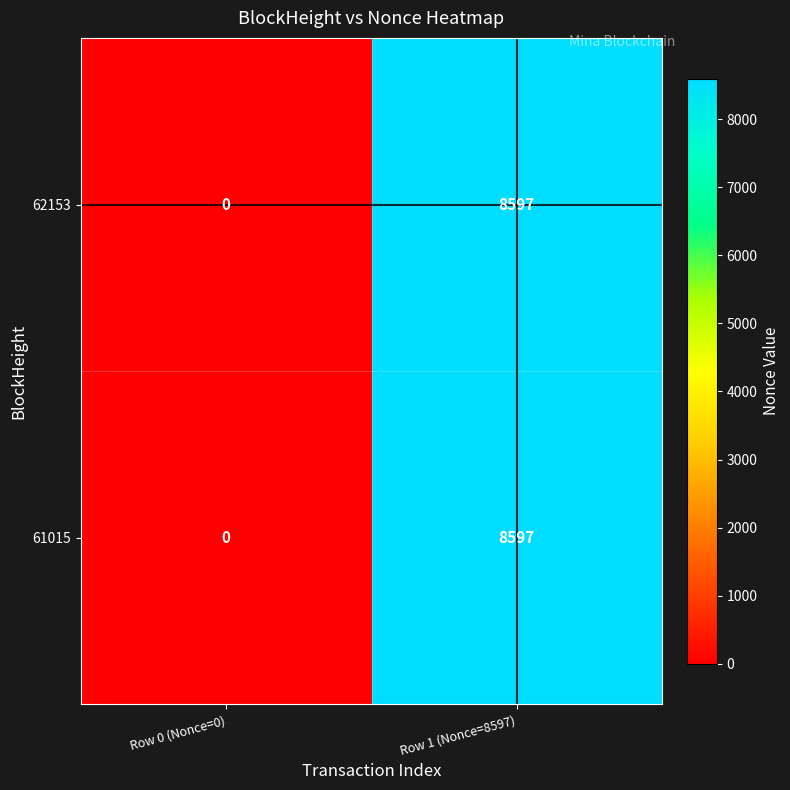

What is the sum of all 62153 values?

8597